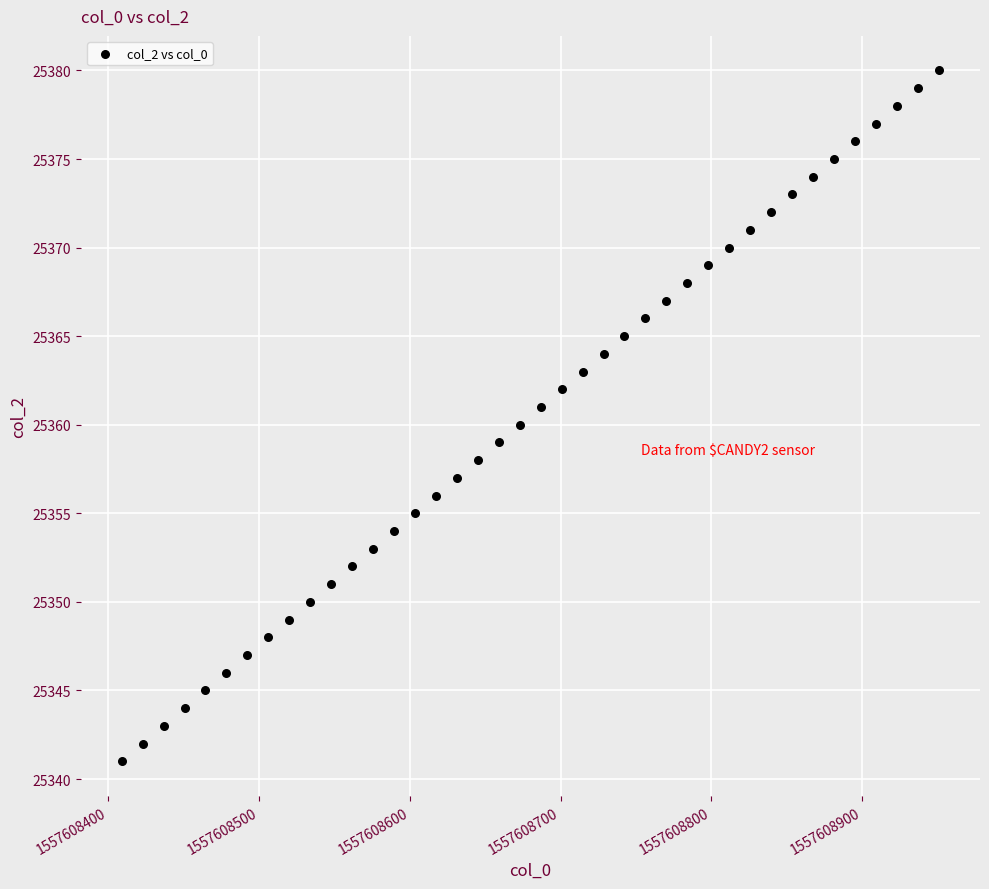

What is the range of Y values (max minus min)?

39